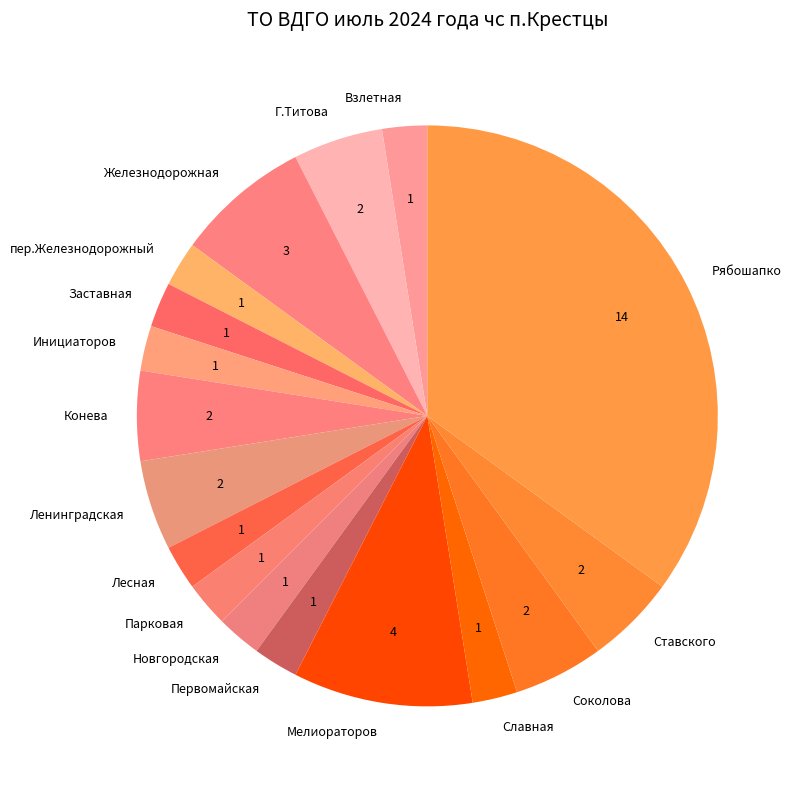

What is the ratio of the value at Ставского to the value at Конева?

1.0